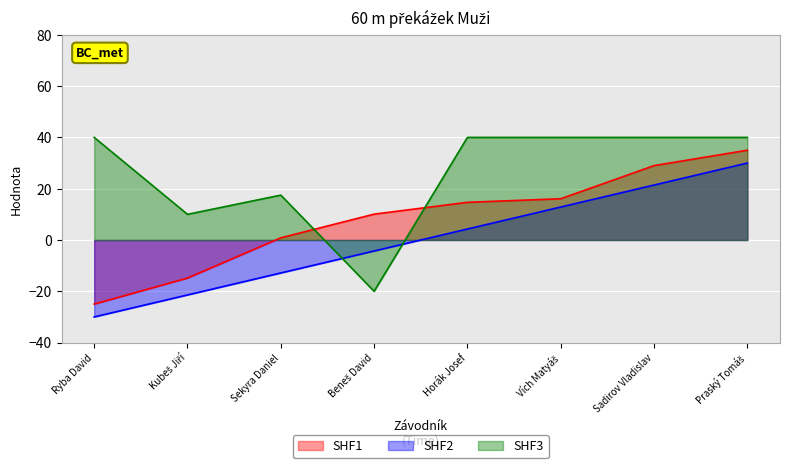

How many lines are shown in the chart?

3